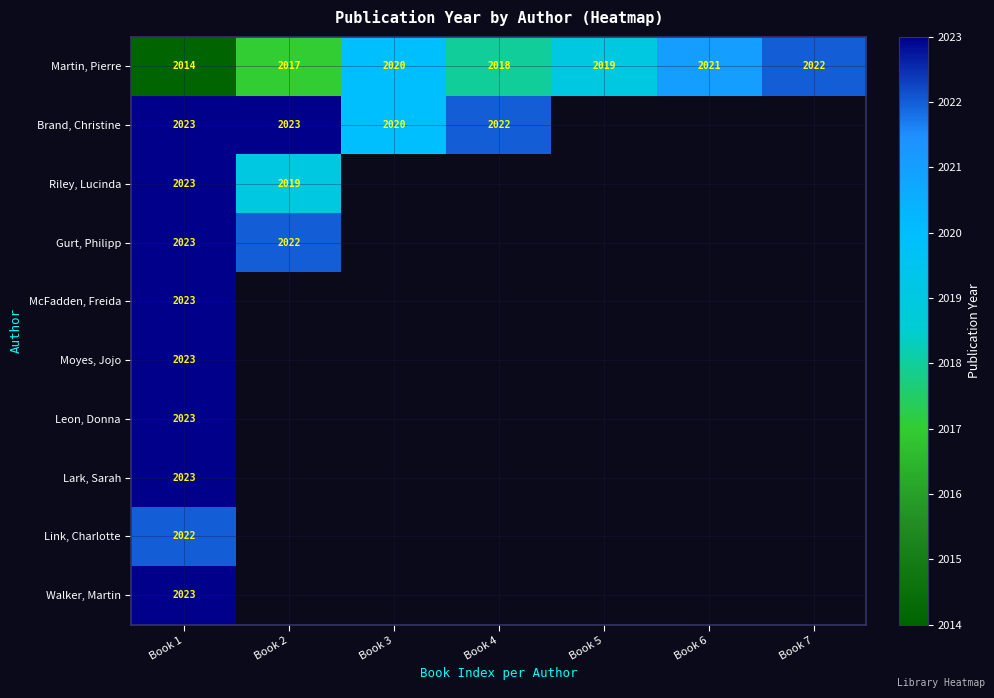

The value of Martin, Pierre at Book 7 is 1367.5. True or false?

False